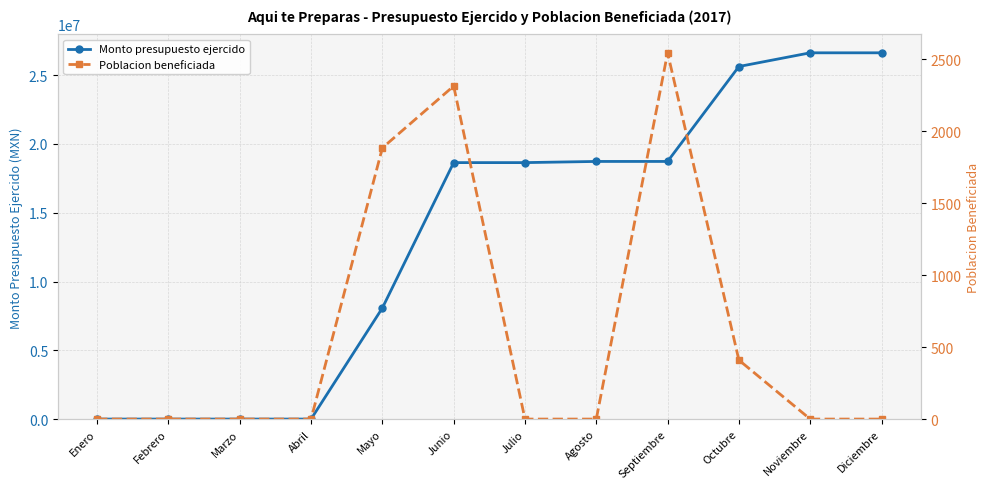

How many lines are shown in the chart?

2